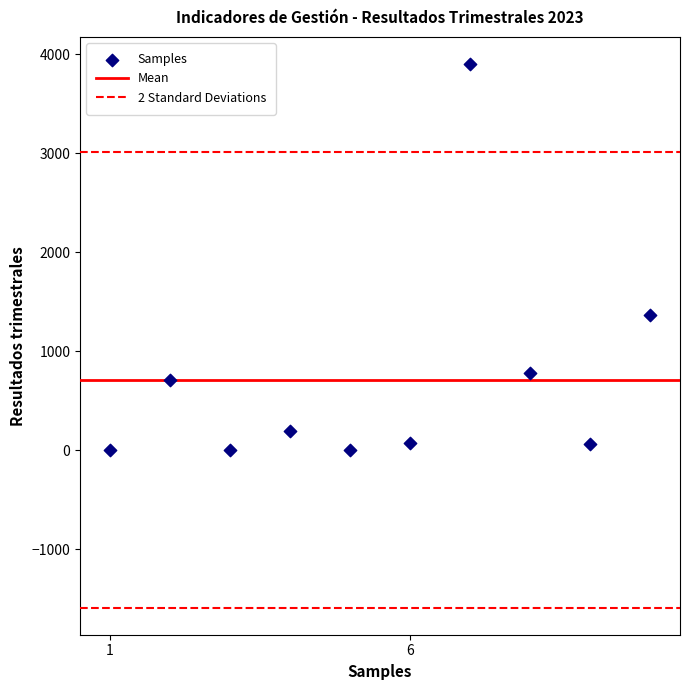

What is the range of Y values (max minus min)?

3900